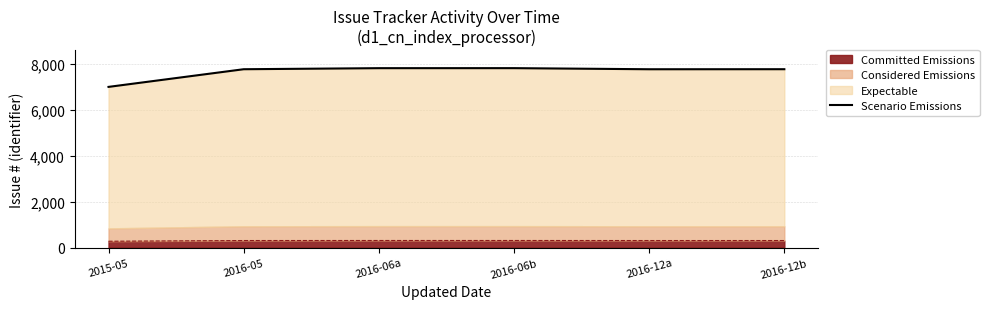

What is the difference between the values at 2016-06b and 2016-06a?

1